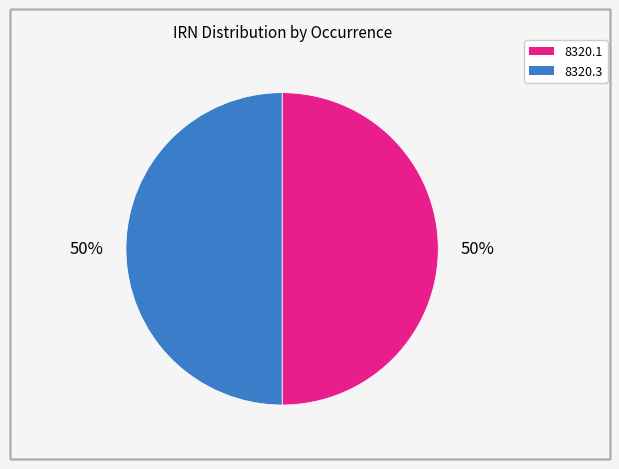

Count the number of slices in the pie.

2